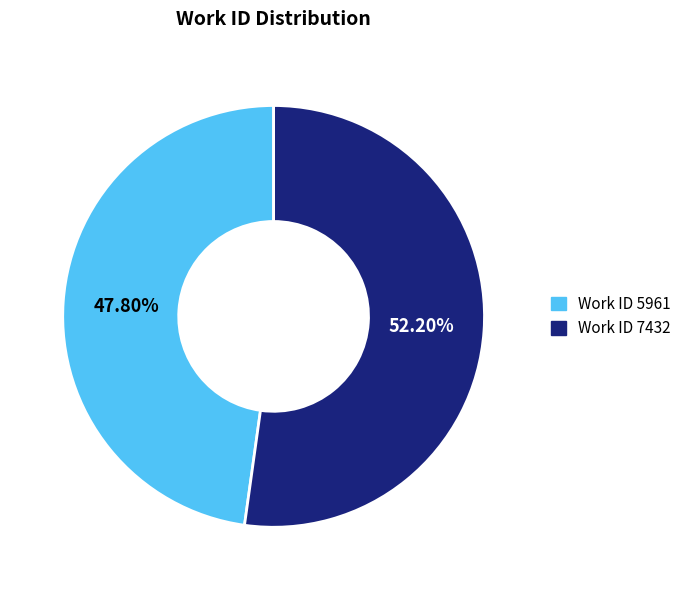

Is there a majority slice in this chart?

Yes